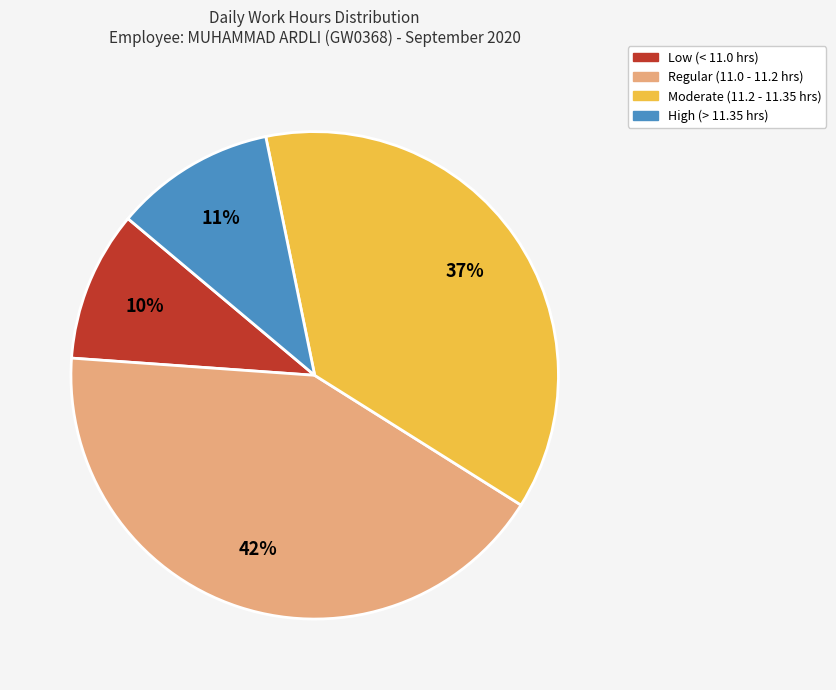

Does any single category account for the majority?

No